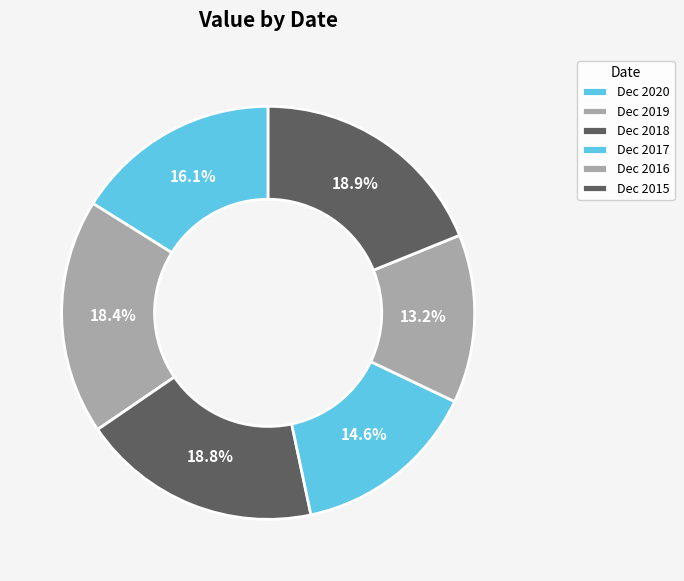

Which slice is the largest?

Dec 2015